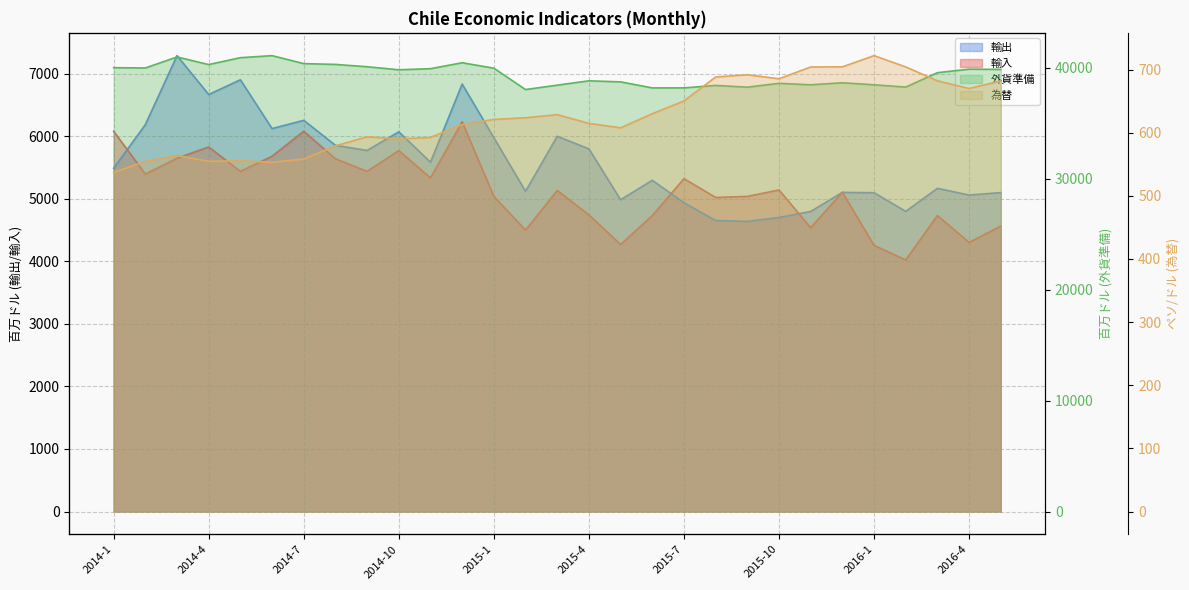

True or false: 輸出 has a value of 6001.9 at 2015-3.

True